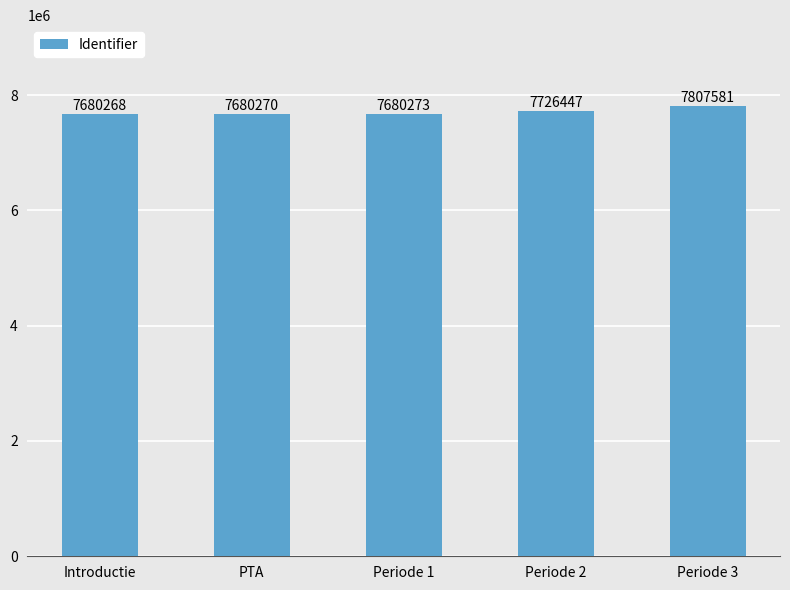

The value at PTA is 10059387. True or false?

False